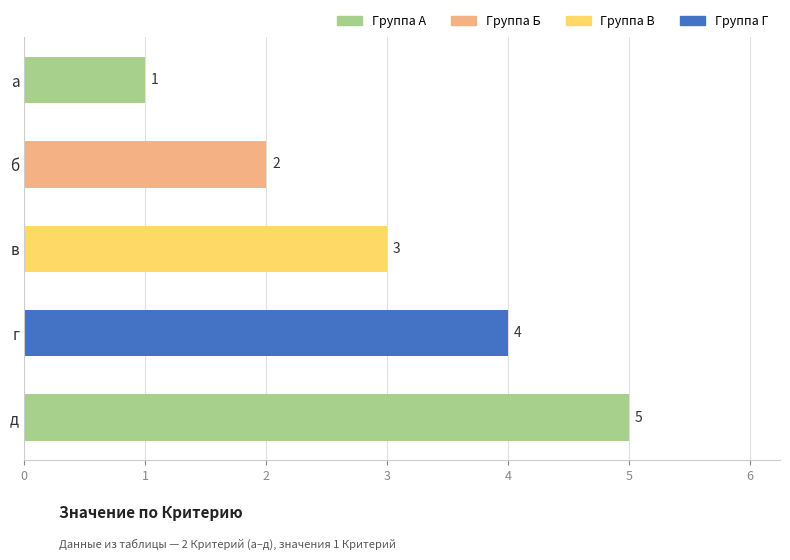

What is the label of the 2nd bar from the bottom?

г